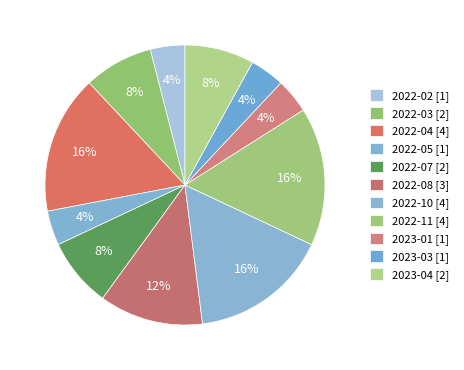

Which category has the biggest portion of the pie?

2022-04